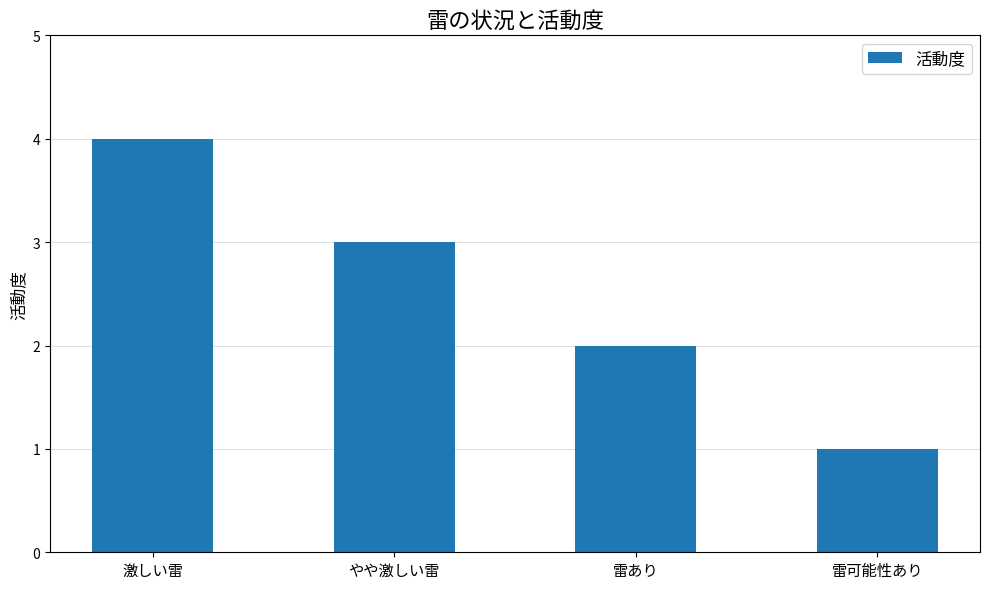

Reading right to left, what are all the values shown in this chart?

1	2	3	4